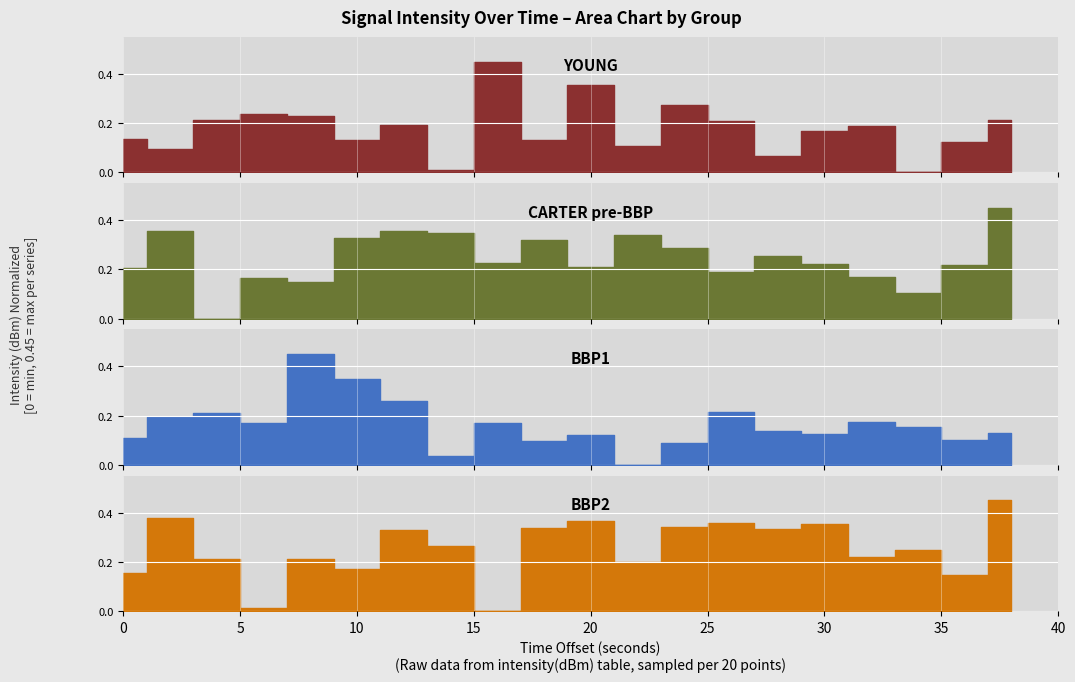

True or false: BBP1 and YOUNG intersect in this chart.

True